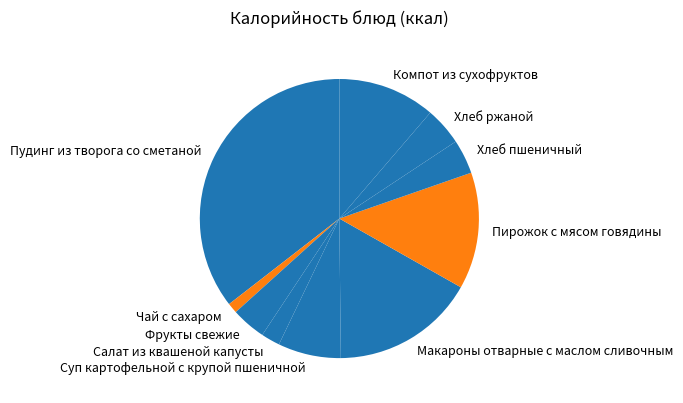

The Пудинг из творога со сметаной slice represents 27% of the pie. True or false?

False